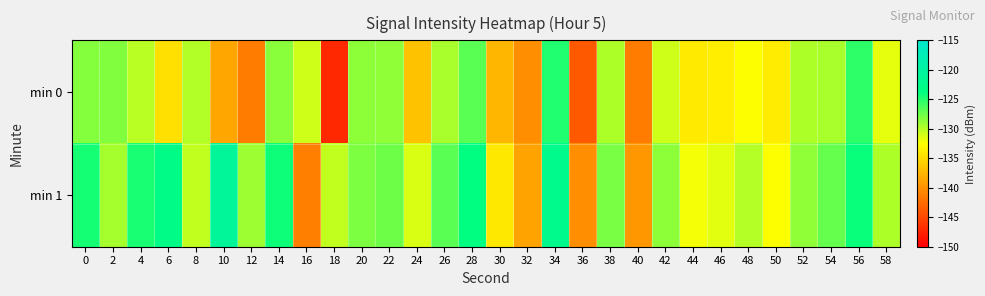

Rank the series at 6 from highest to lowest value.

min 1, min 0